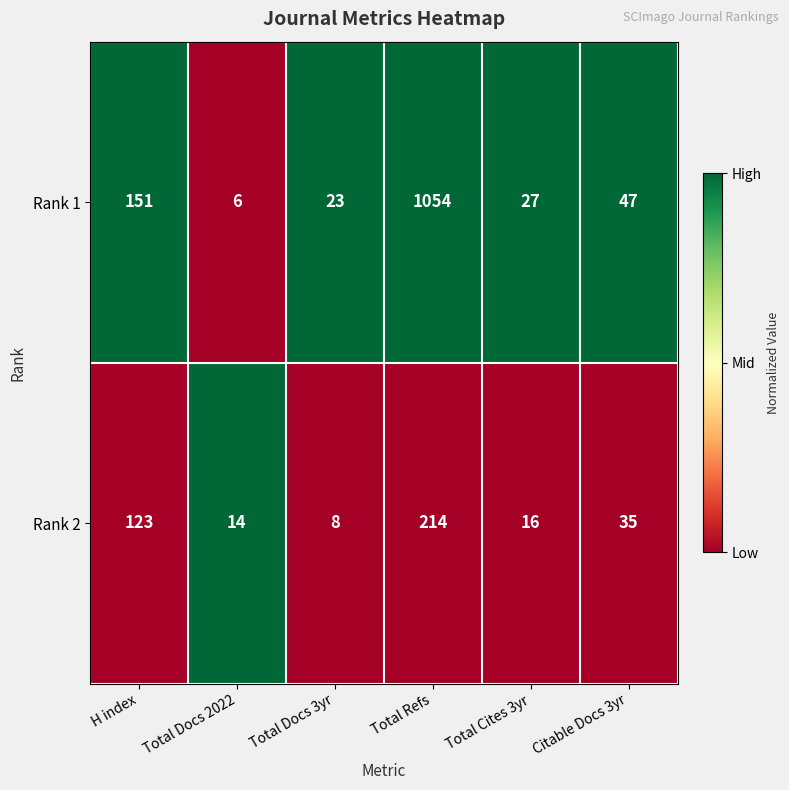

True or false: Rank 1 has a value of 11 at Total Cites 3yr.

False